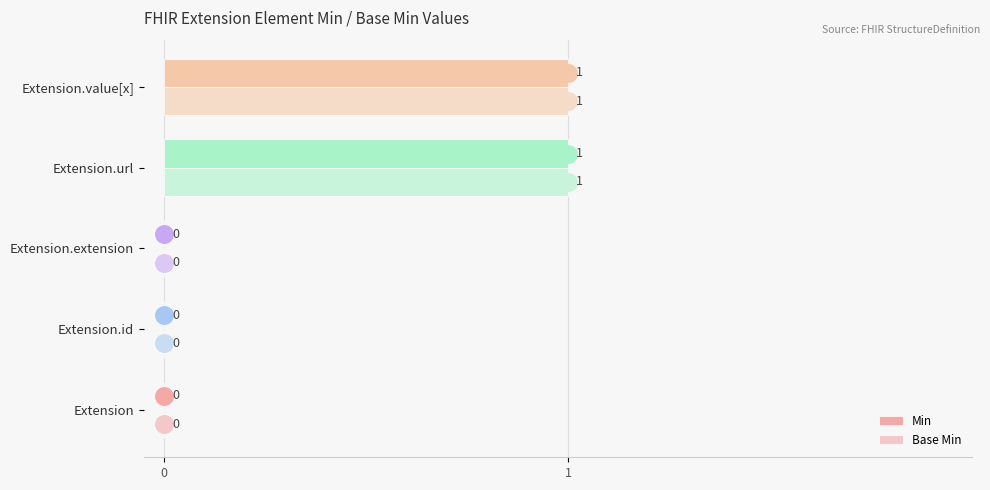

The value of Min at Extension.extension is -1. True or false?

False